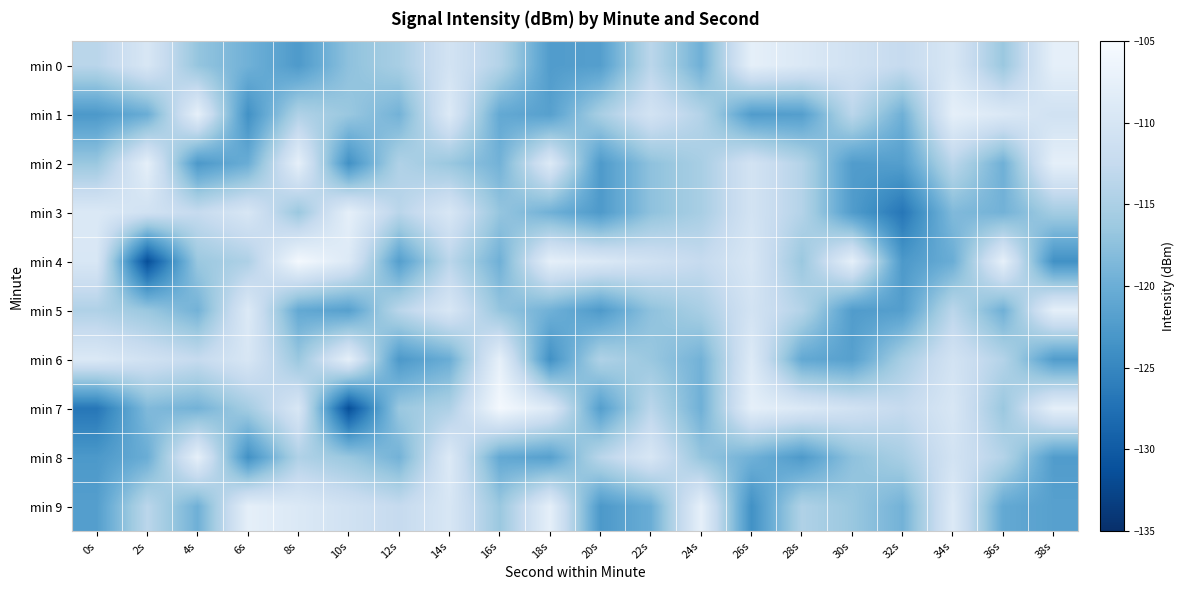

Which label corresponds to the smallest value in the chart?

2s